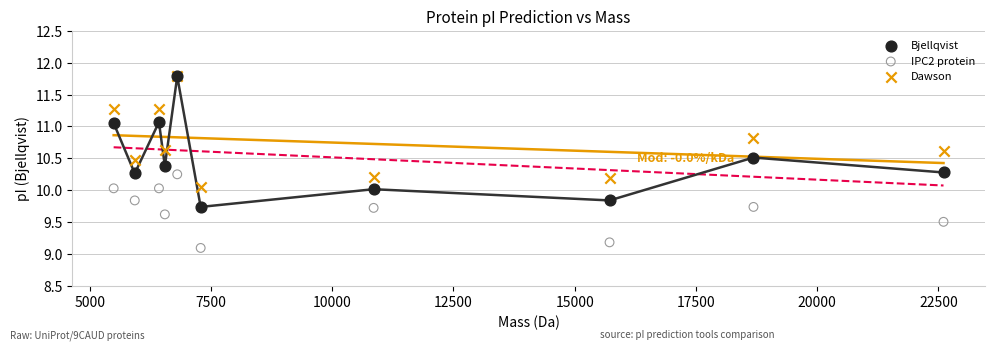

Which series contains the lowest Y value?

IPC2 protein